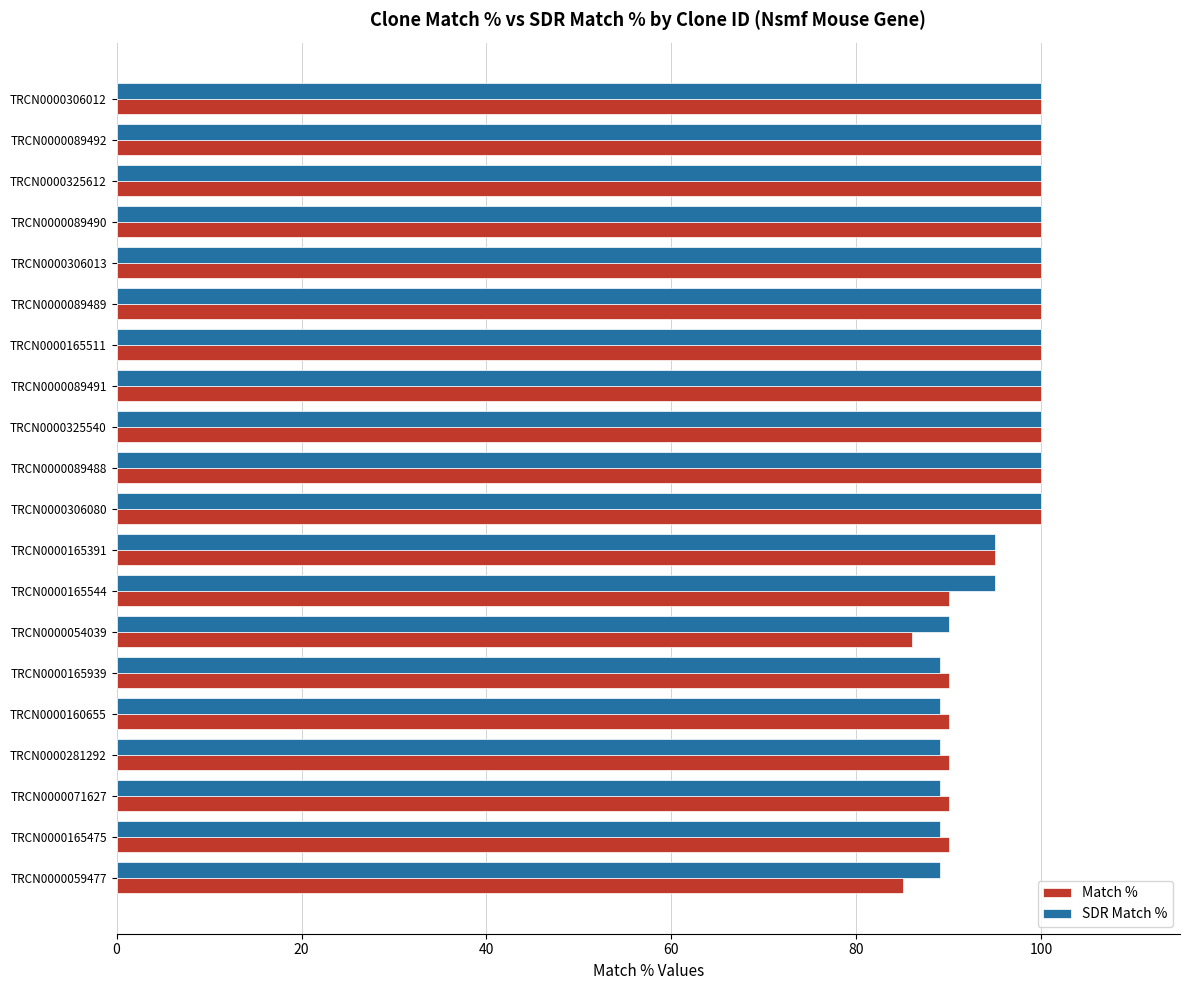

How many values in the Match % series are below 100?

9